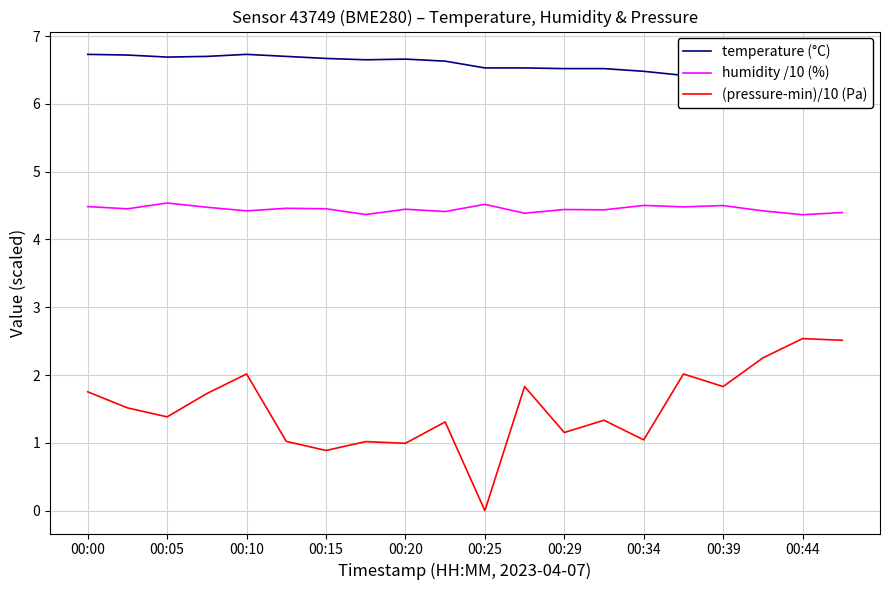

True or false: (pressure-min)/10 (Pa) and humidity /10 (%) intersect in this chart.

False